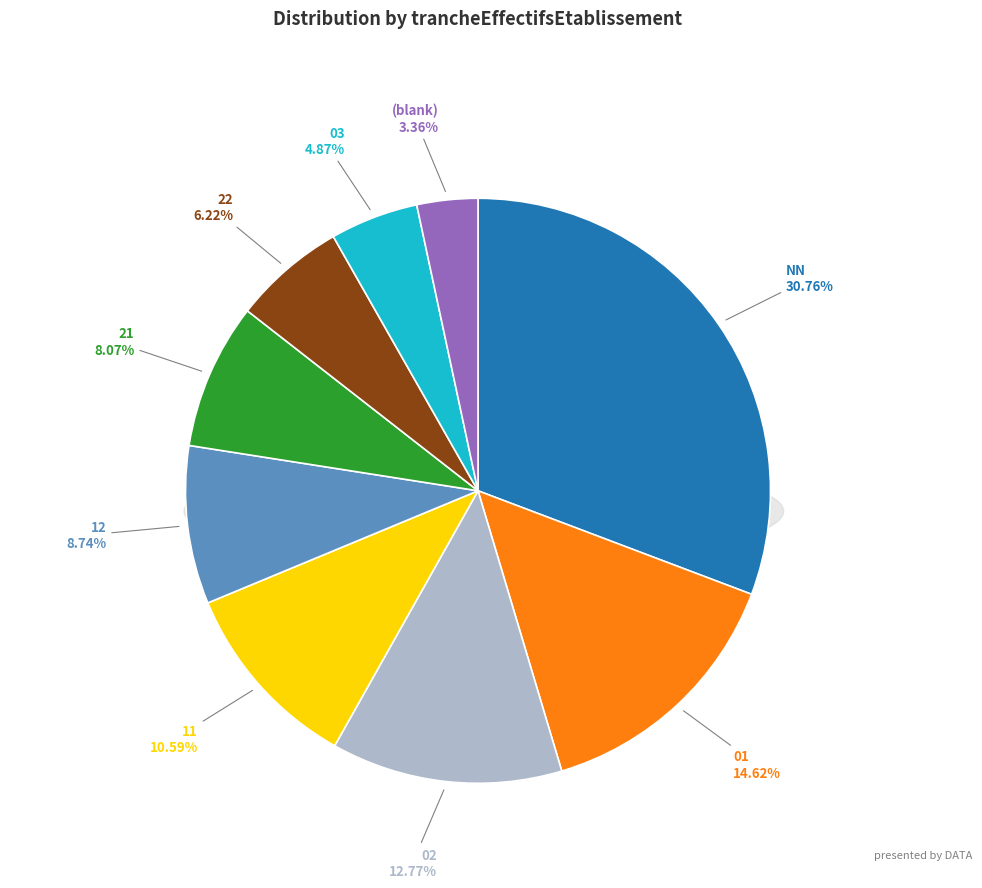

How many segments does this pie chart have?

9